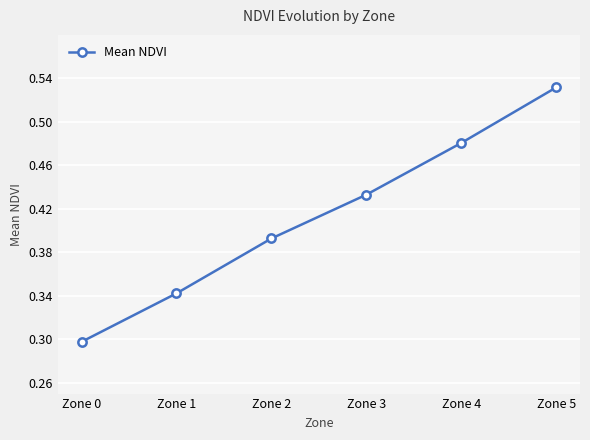

At which category does the chart reach its minimum across all series?

Zone 0